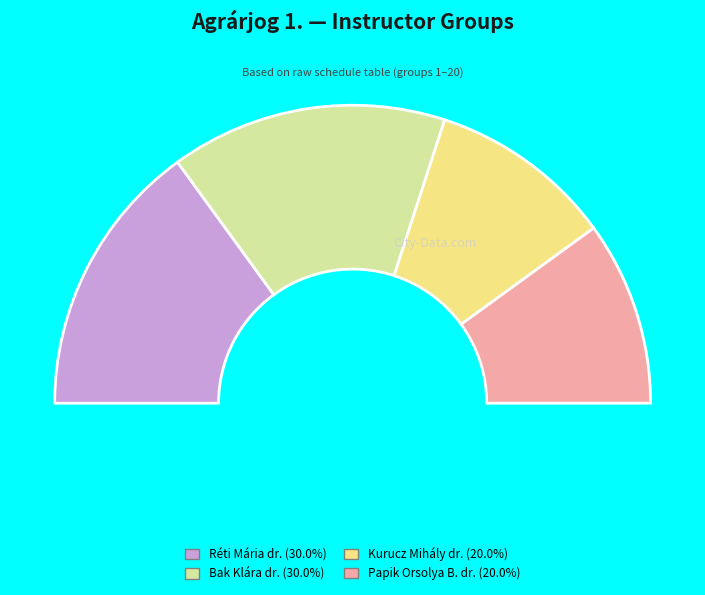

What is the smallest slice in the pie chart?

Kurucz Mihály dr./Papik Orsolya Bernadett dr.